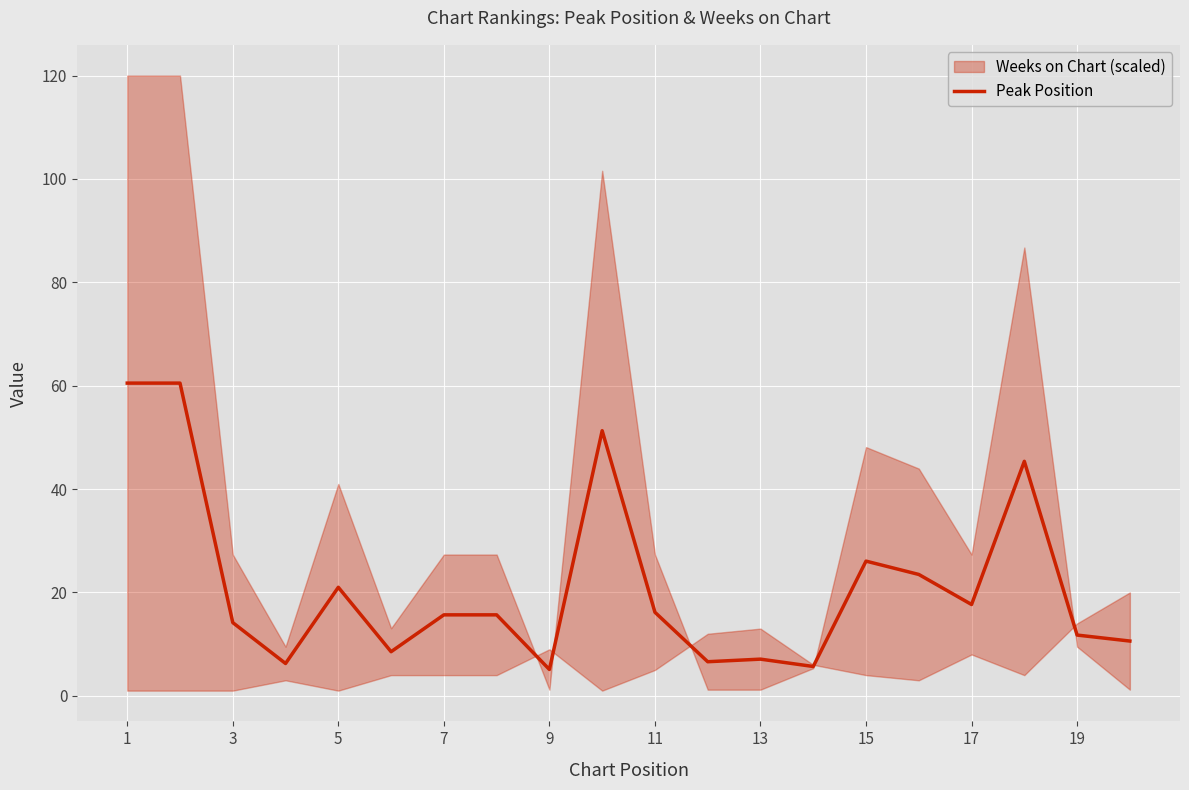

The value of Peak Position at 13 is 7.1. True or false?

True